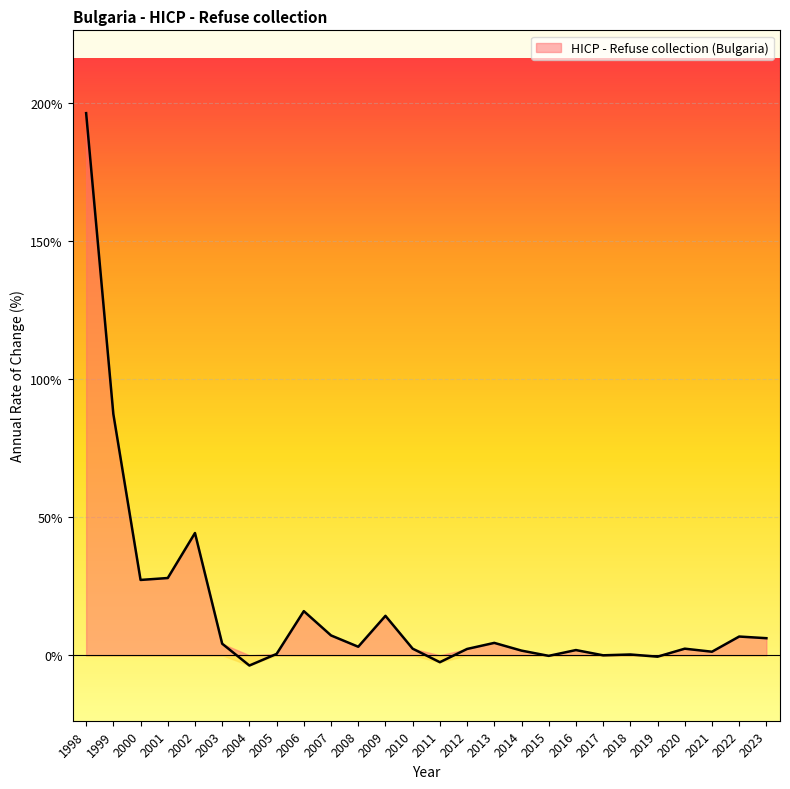

What is the value of the 8th point from the left?

0.5